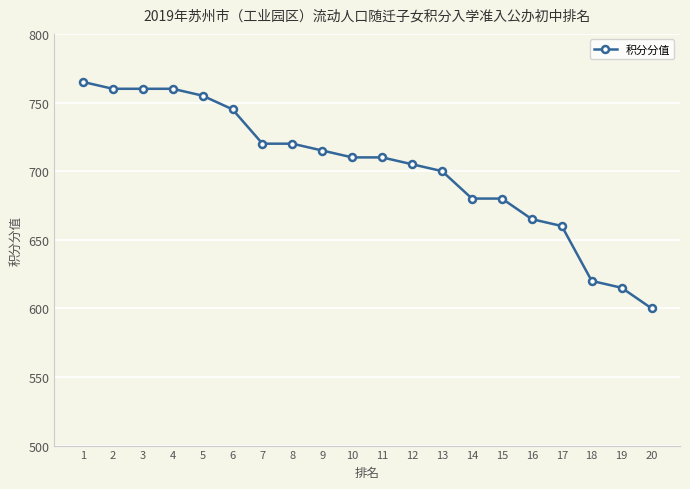

What is the approximate value at 5, to the nearest 5?

755